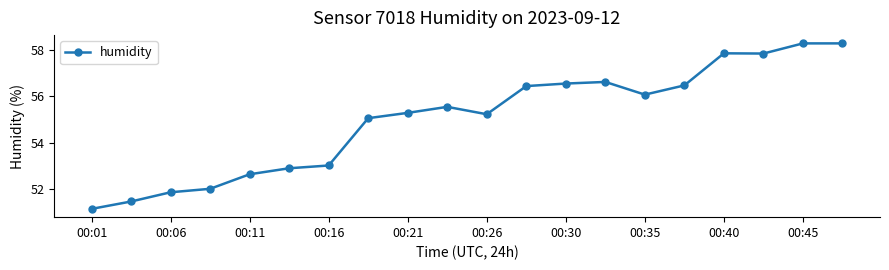

What is the maximum value shown in the chart?

58.3